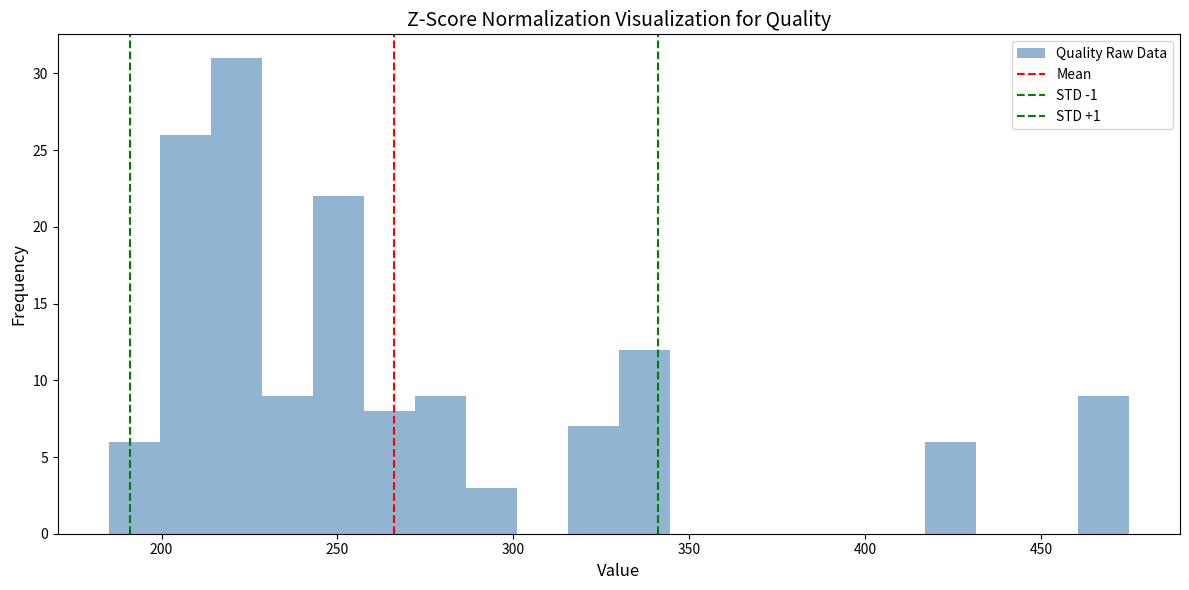

Around what value on the x-axis is the tallest bar? Give the approximate position of its centre, as read against the axis.

220